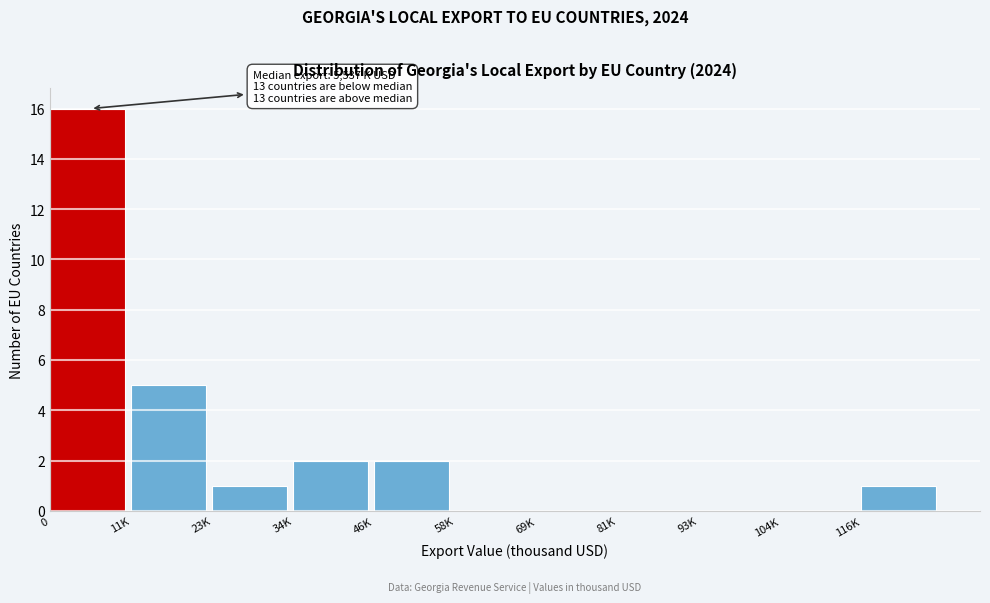

Reading right to left, transcribe all the data shown in this chart.

116K=1	104K=0	93K=0	81K=0	69K=0	58K=0	46K=2	34K=2	23K=1	11K=5	0=16